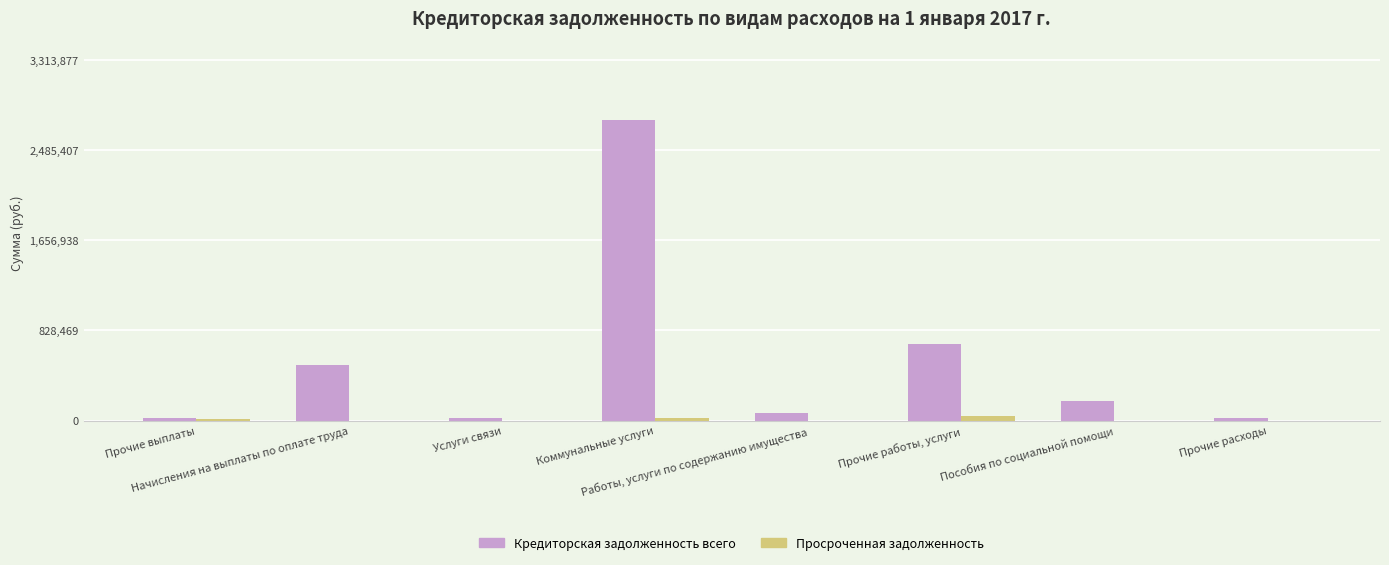

How many groups of bars are there?

8